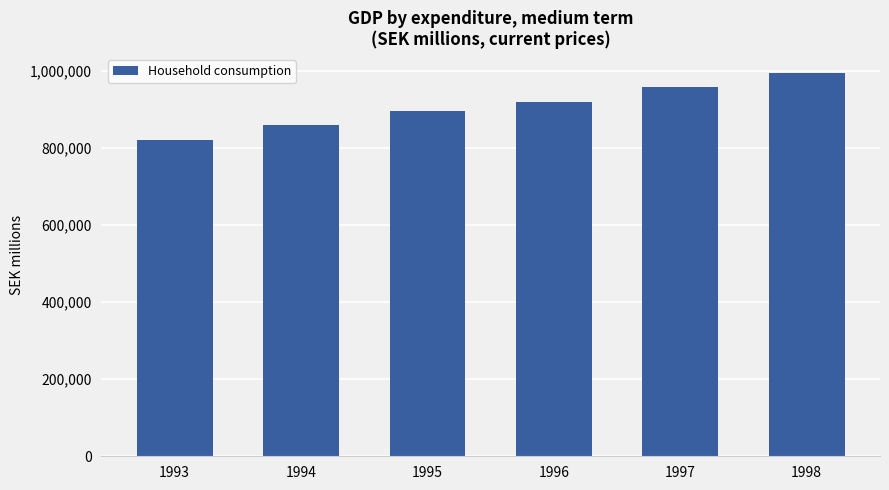

How many values are below 918710?

3